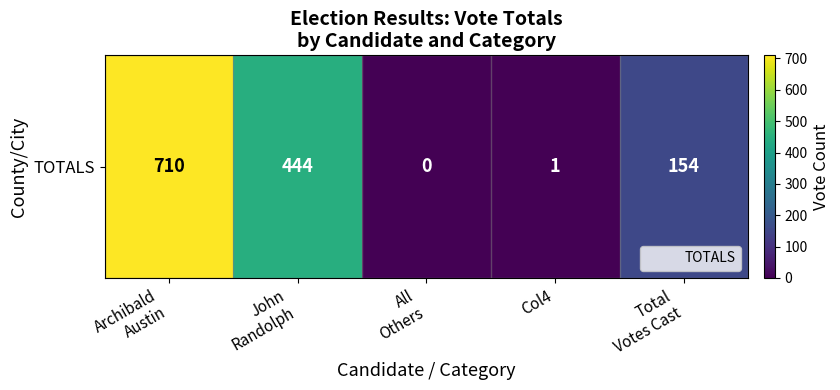

Which label corresponds to the smallest value in the chart?

All
Others